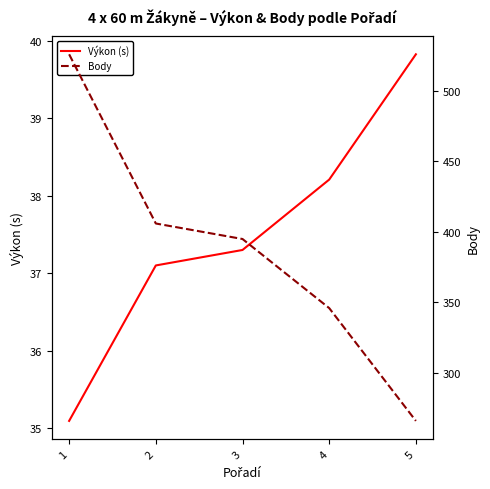

Which series has the largest total across all categories?

Body